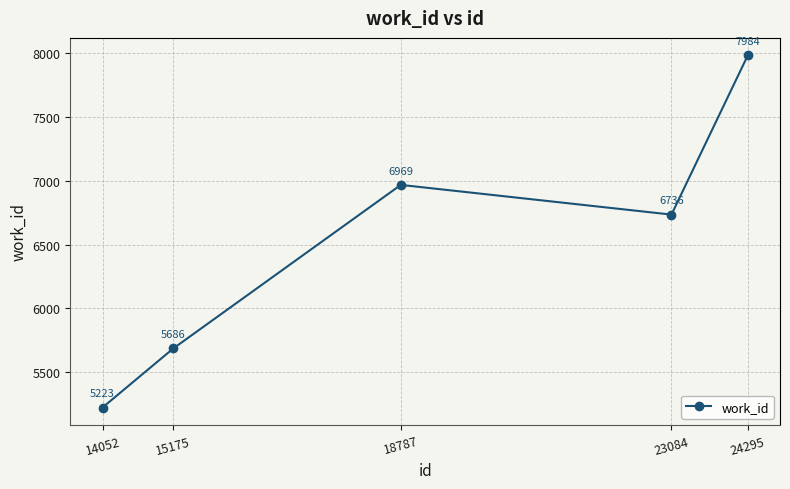

What is the value of the 2nd point from the left?

5686